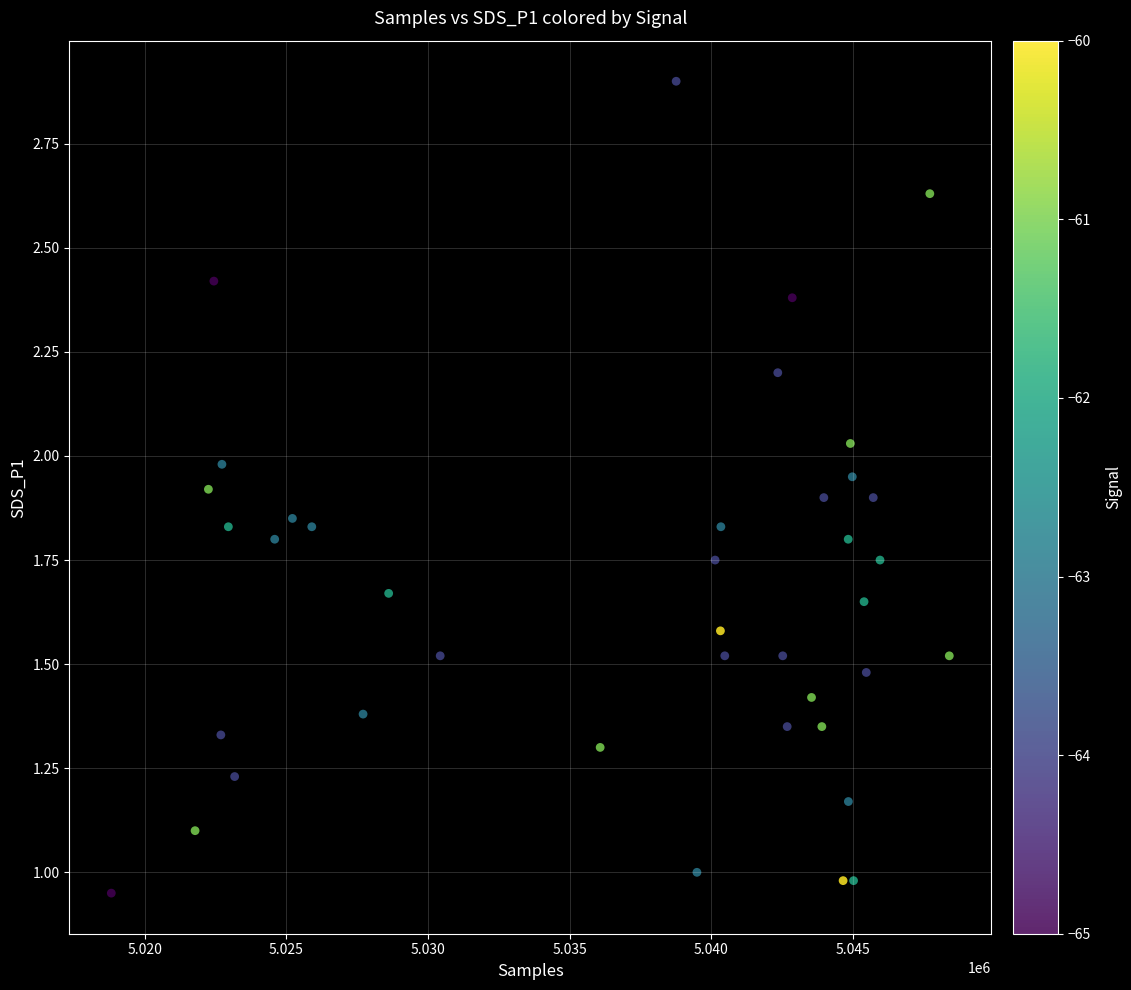

What is the range of X values (max minus min)?

29609.0